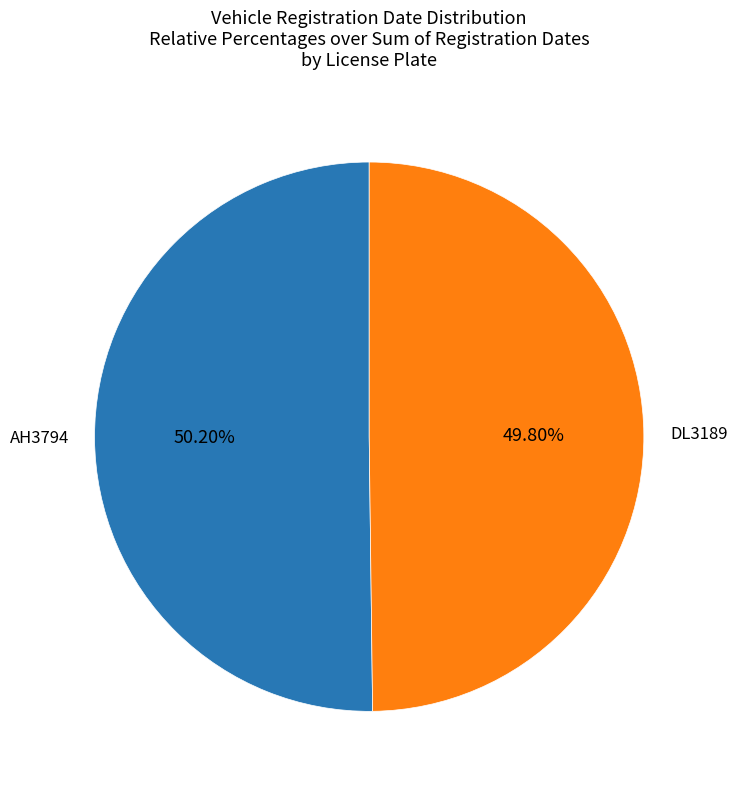

To the nearest percent, what portion does DL3189 represent?

50%